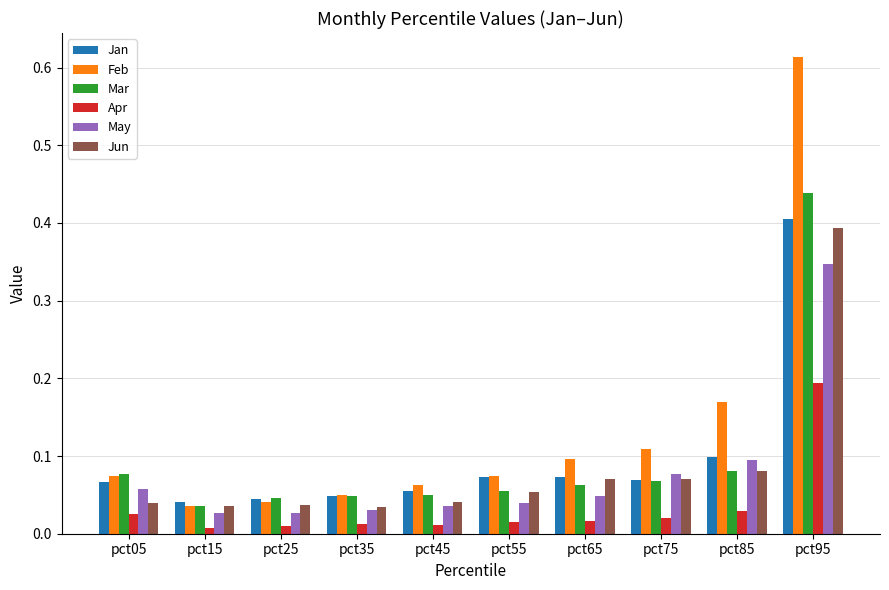

Which series has the widest spread of values?

Feb